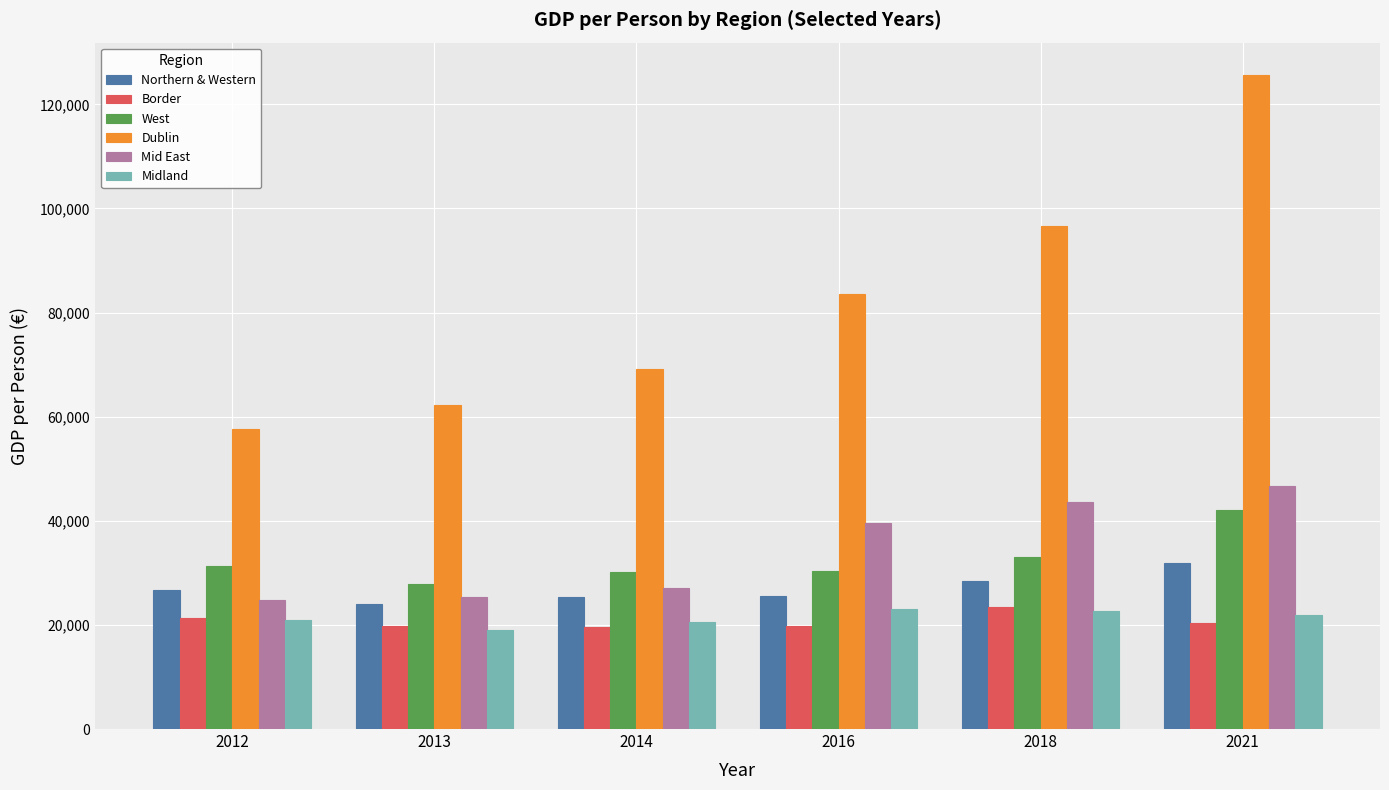

Which category has the highest value across all series?

2021